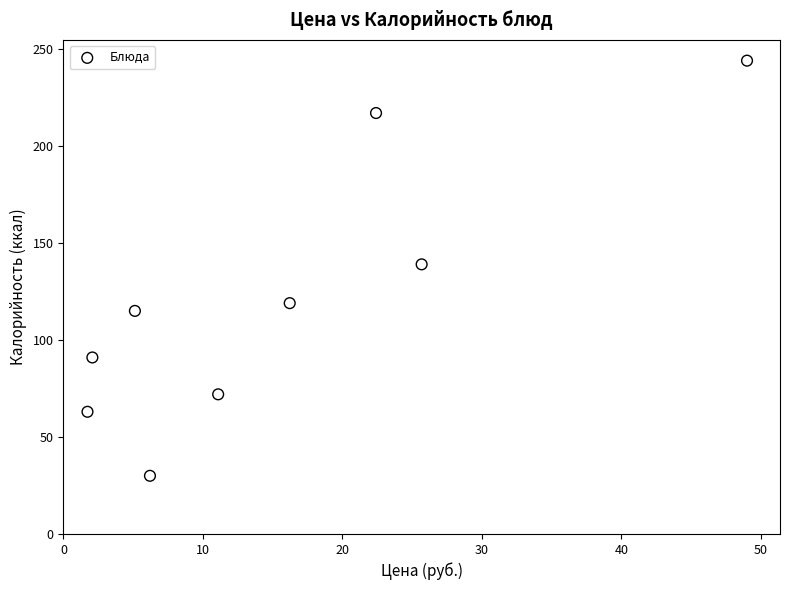

What is the range of Y values (max minus min)?

214